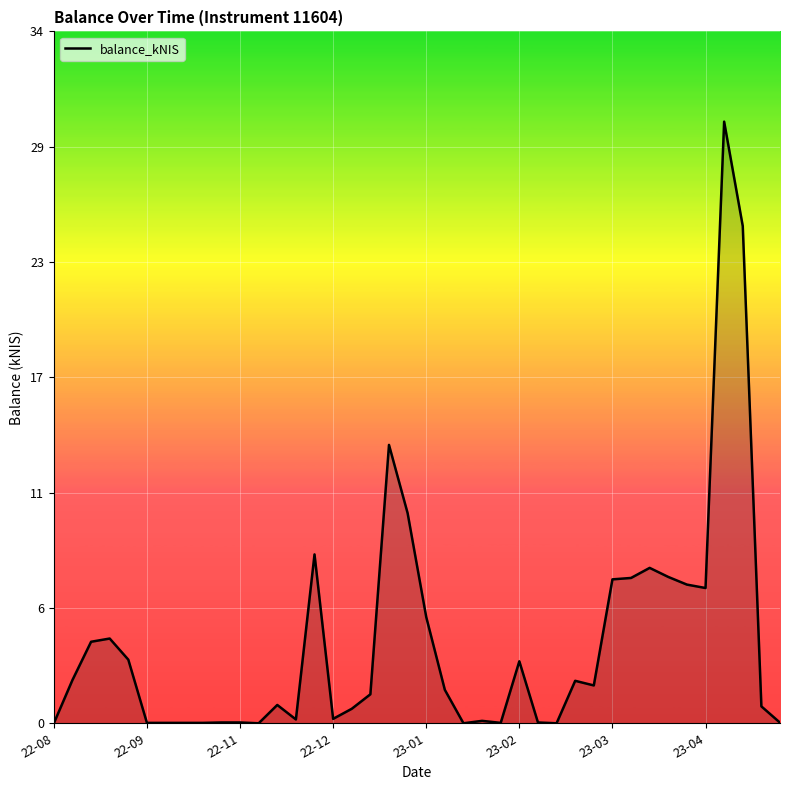

Does the chart have visible grid lines?

Yes